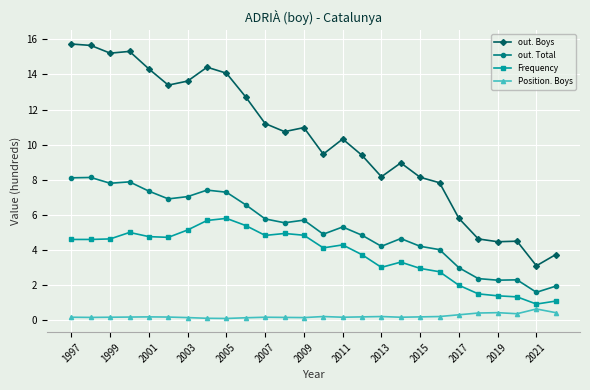

True or false: out. Boys and Position. Boys intersect in this chart.

False